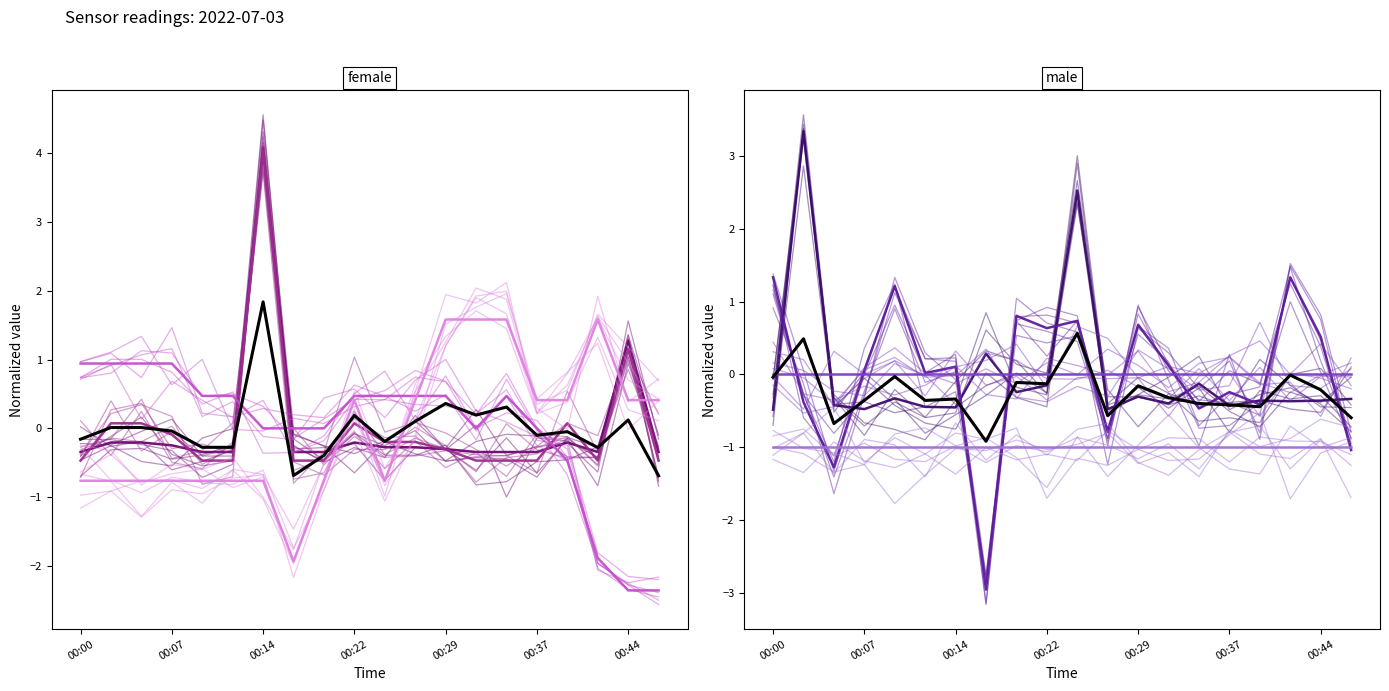

At which category is the sum across all series the highest?

00:14